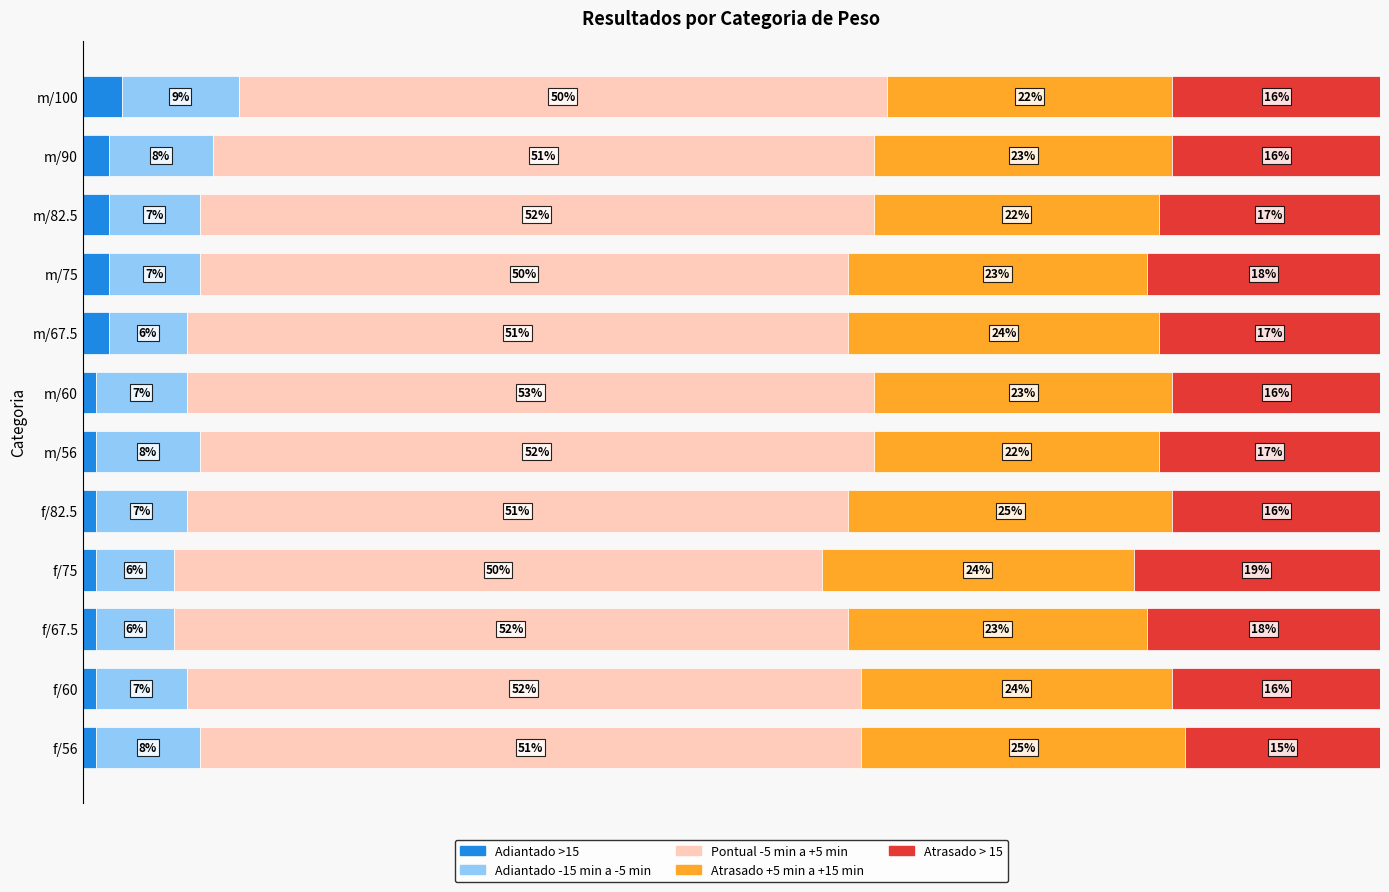

What are all the series names shown in the legend?

Adiantado >15, Adiantado -15 min a -5 min, Pontual -5 min a +5 min, Atrasado +5 min a +15 min, Atrasado > 15